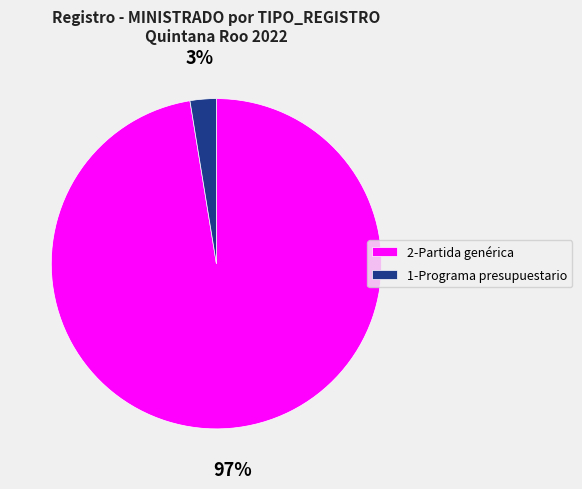

Rank the categories by value from highest to lowest.

2-Partida genérica, 1-Programa presupuestario